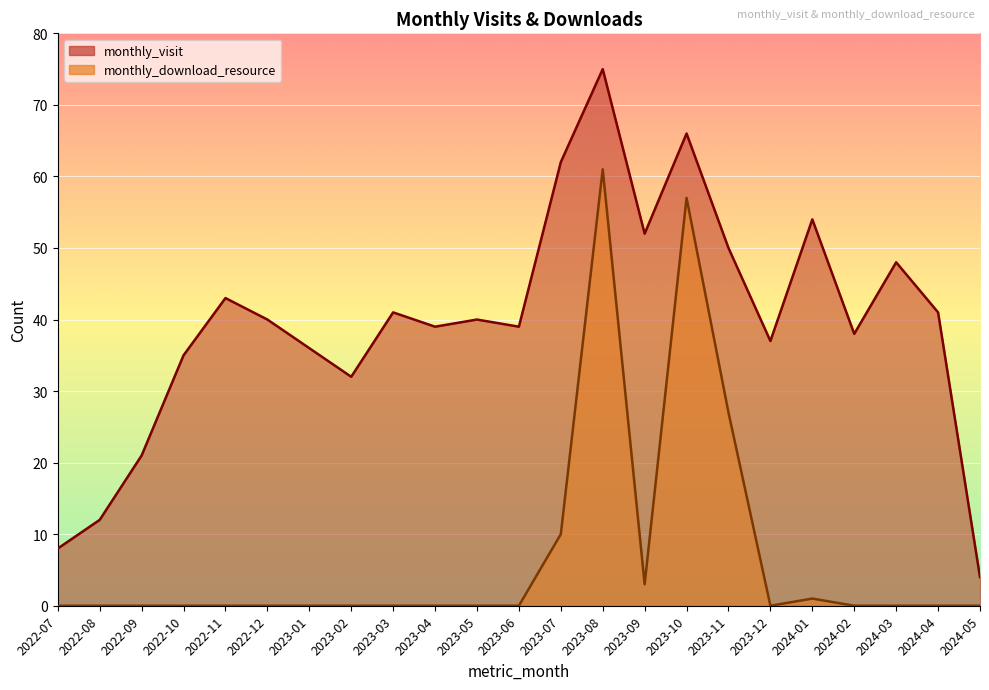

What is the label of the 13th point from the left?

2023-07